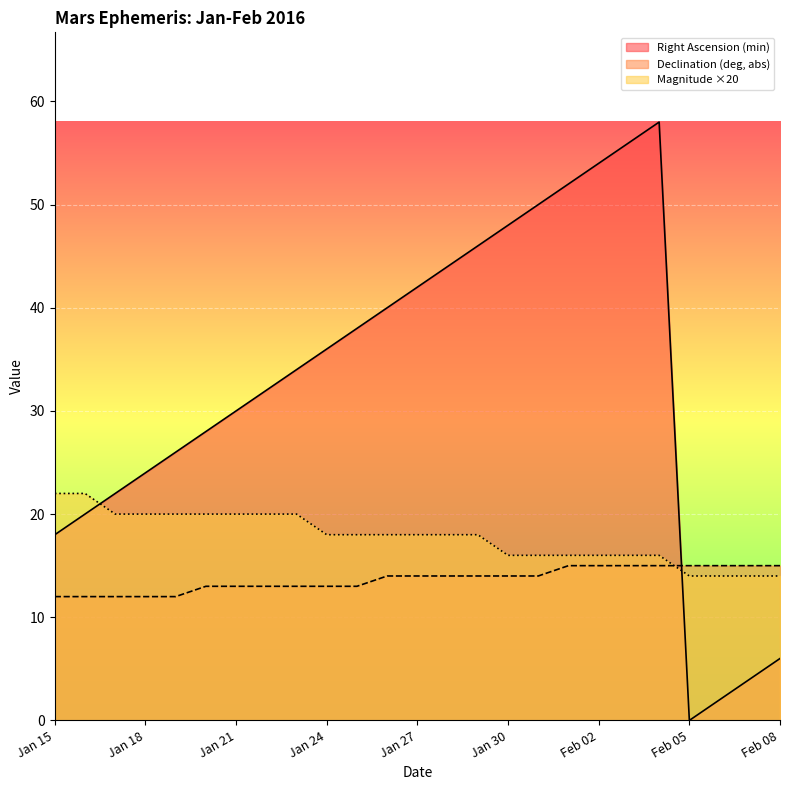

Is the value of Declination (deg, abs) at Jan 28 greater than the value of Magnitude at Jan 25?

No